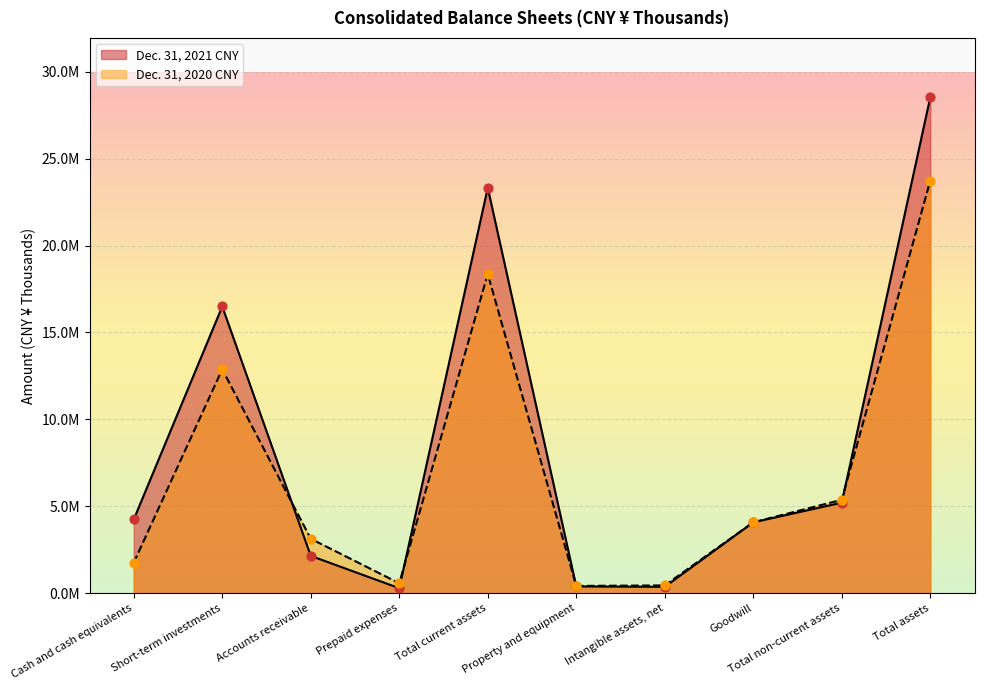

Which series has the largest total across all categories?

Dec. 31, 2021 CNY